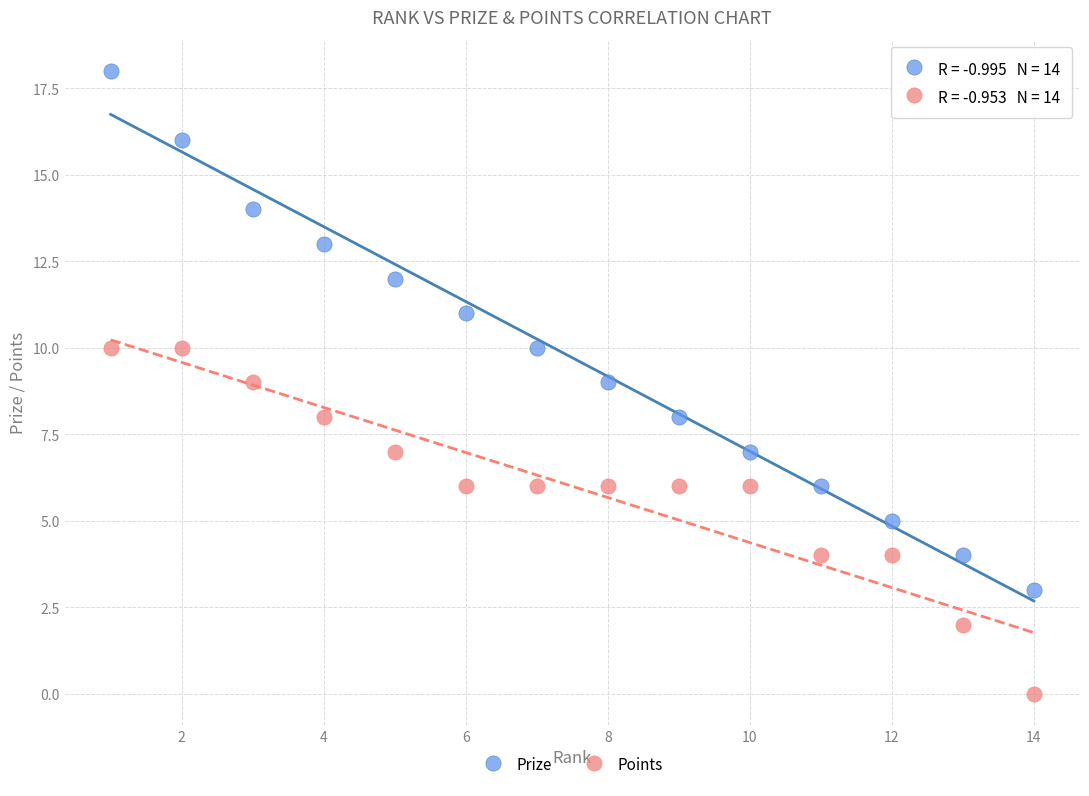

Which series reaches the minimum Y coordinate?

Points